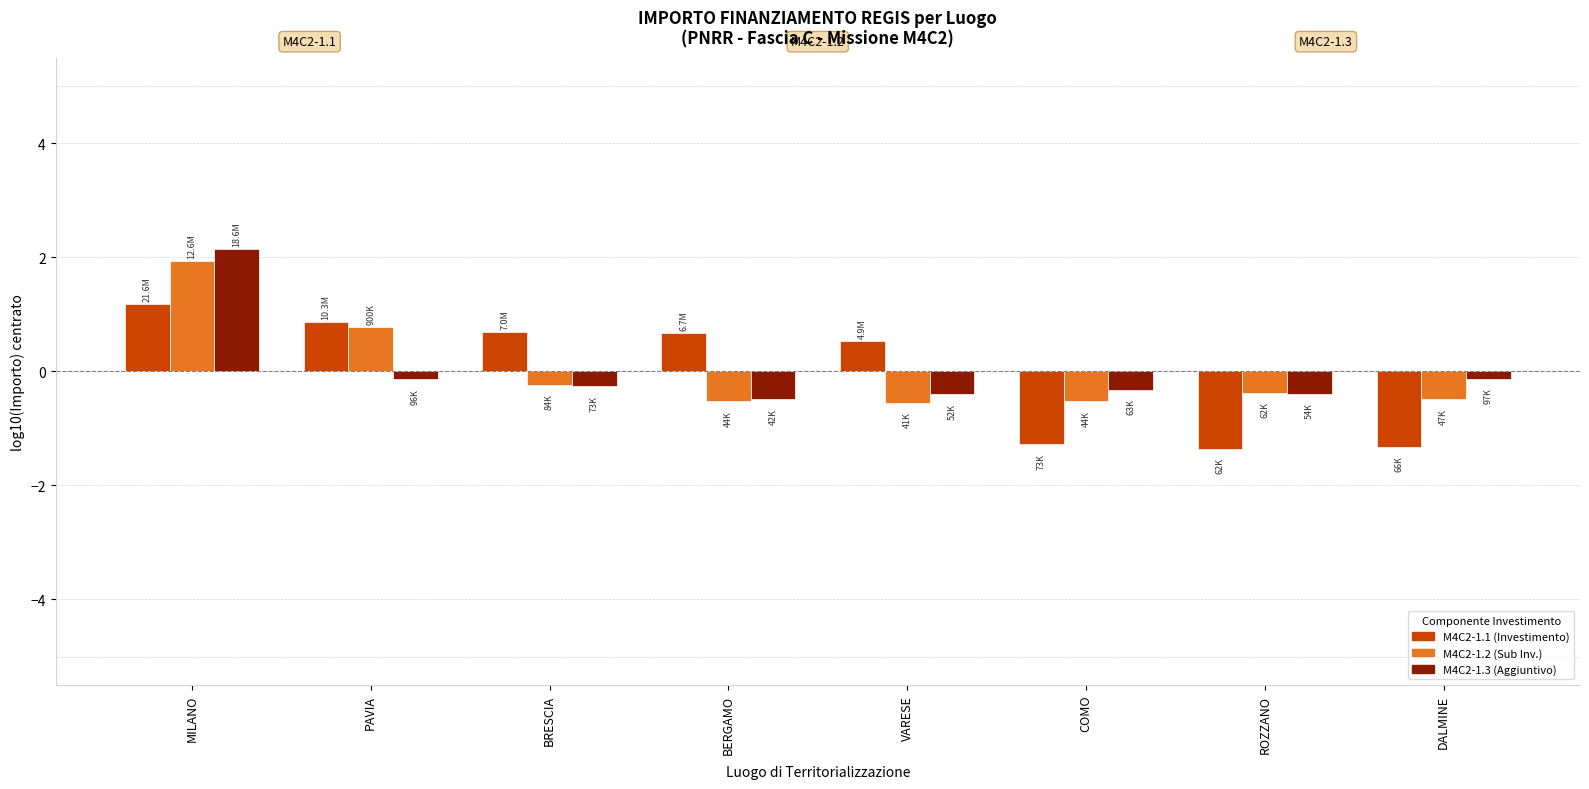

At which category is the sum across all series the highest?

MILANO